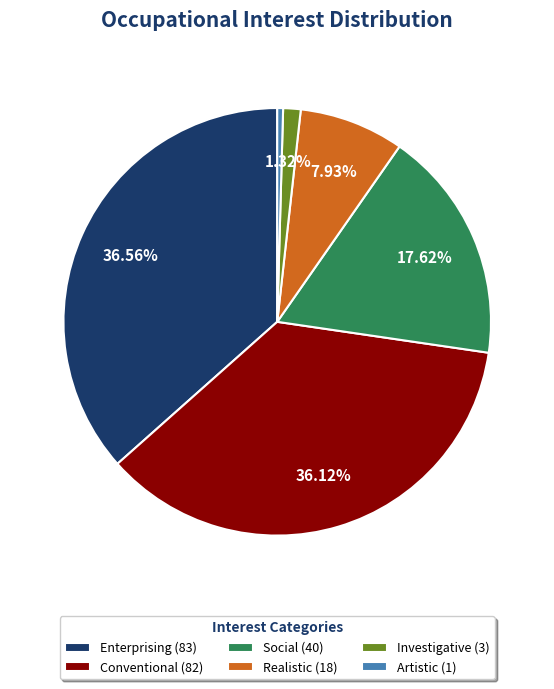

The Conventional slice represents 49% of the pie. True or false?

False